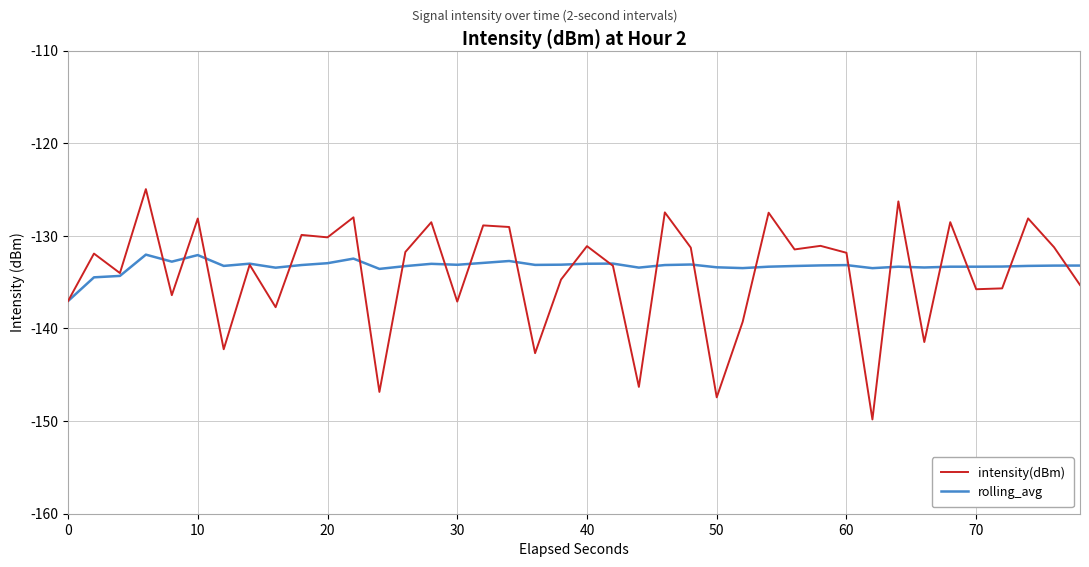

Which series has the largest range (max minus min)?

intensity(dBm)